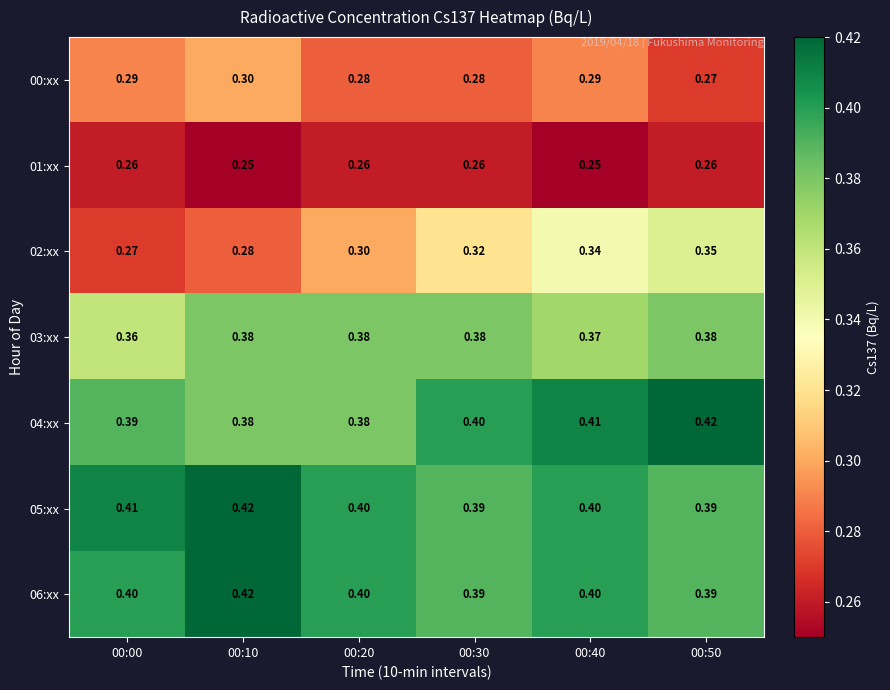

What is the greatest value displayed?

0.4